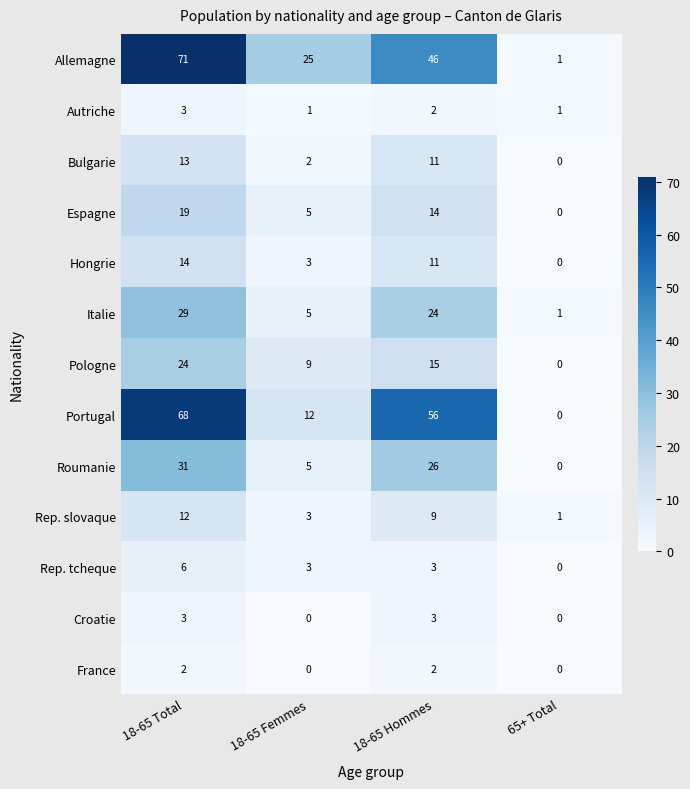

At which category is the sum across all series the highest?

18-65 Total